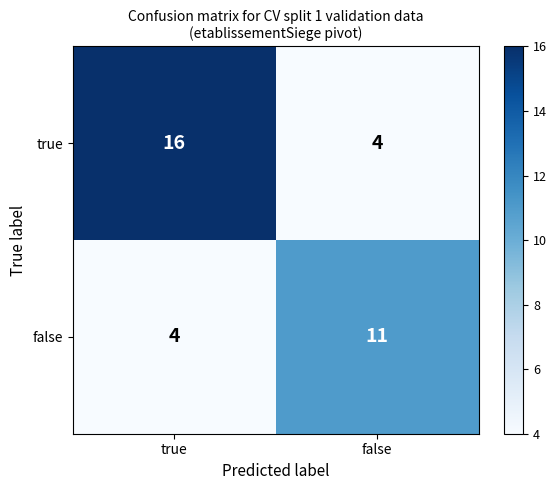

List the series in order of their overall mean, lowest first.

false, true